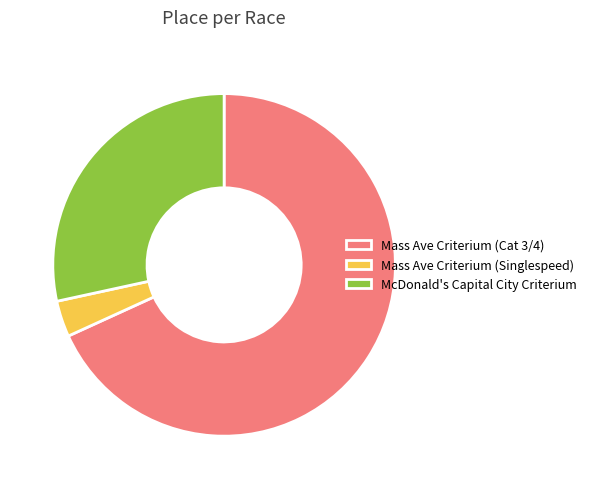

Do McDonald's Capital City Criterium and Mass Ave Criterium (Cat 3/4) together represent more than half of the pie?

Yes